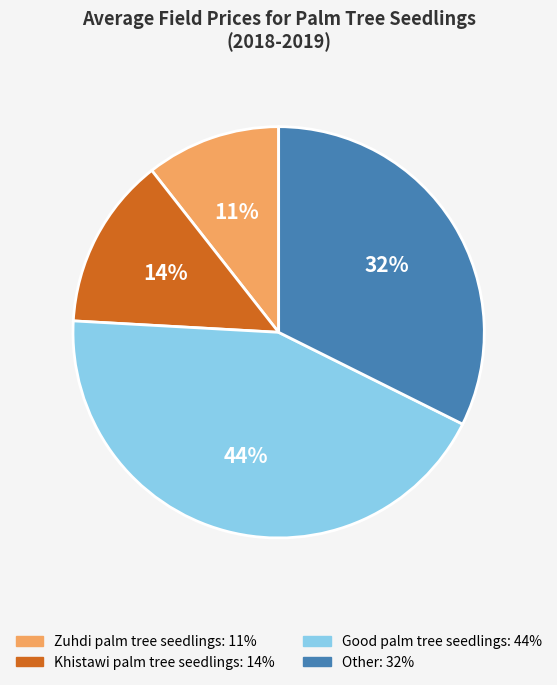

What is the largest slice in the pie chart?

Good palm tree seedlings